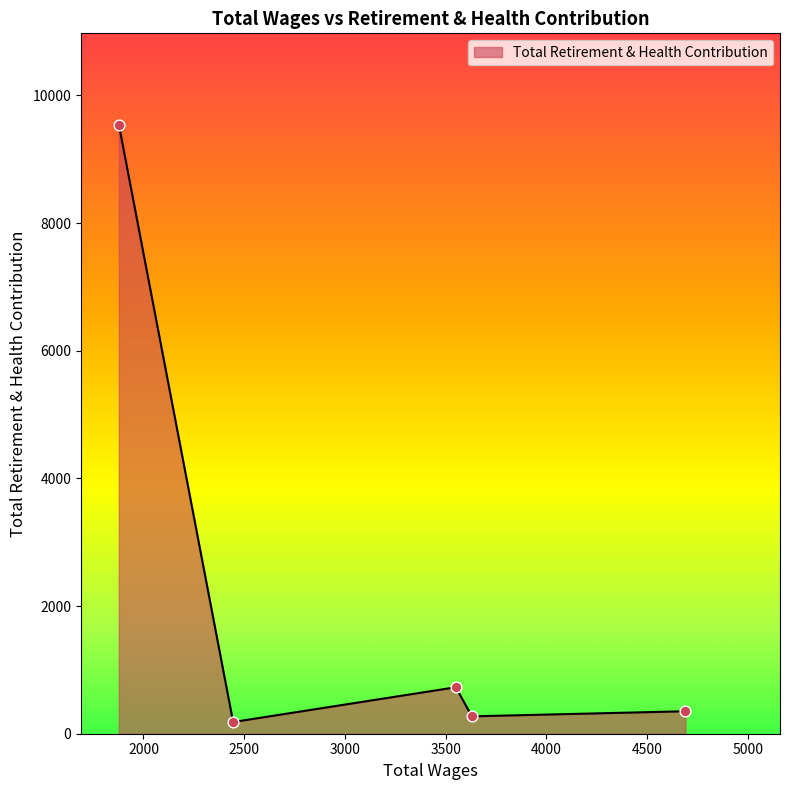

True or false: the data has more than 1 interior local peaks.

False